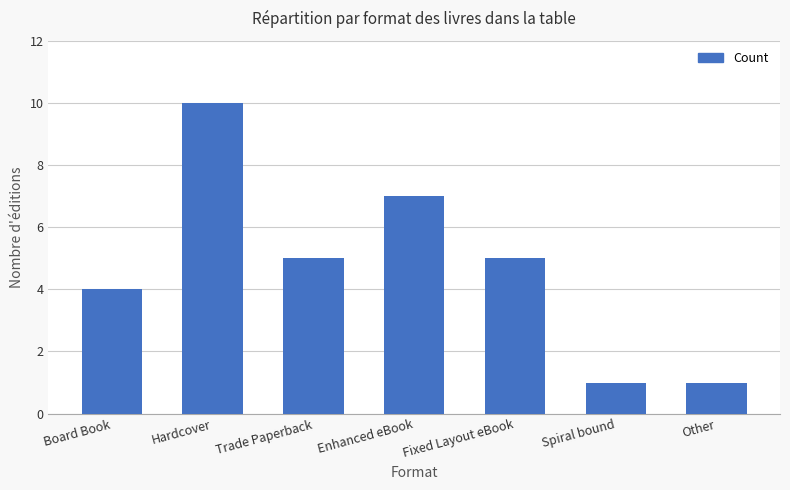

What is the label of the 3rd bar from the left?

Trade Paperback